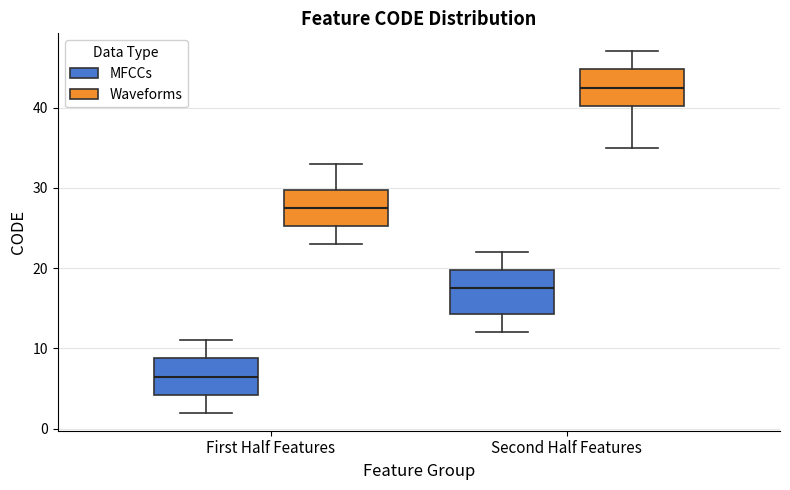

Reading left to right, read every box against the y-axis: the position of its median line, the range the box covers, and the ends of its whiskers. The values are not printed on the chart, so give them approximately, as read against the axis.

First Half Features (MFCCs): median 7, box 4 to 9, whiskers 2 to 11
First Half Features (Waveforms): median 28, box 25 to 30, whiskers 23 to 33
Second Half Features (MFCCs): median 18, box 14 to 20, whiskers 12 to 22
Second Half Features (Waveforms): median 43, box 40 to 45, whiskers 35 to 47